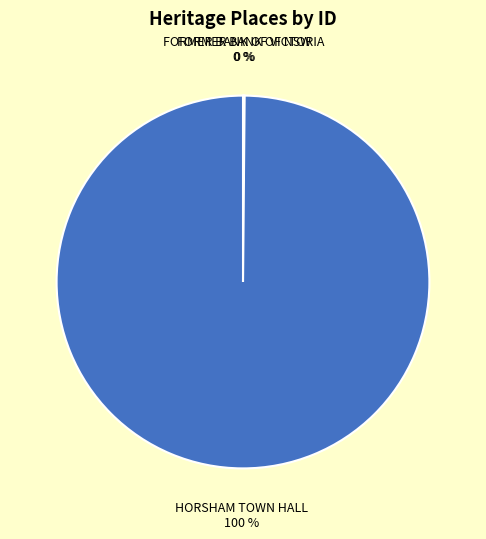

What is the largest slice in the pie chart?

HORSHAM TOWN HALL